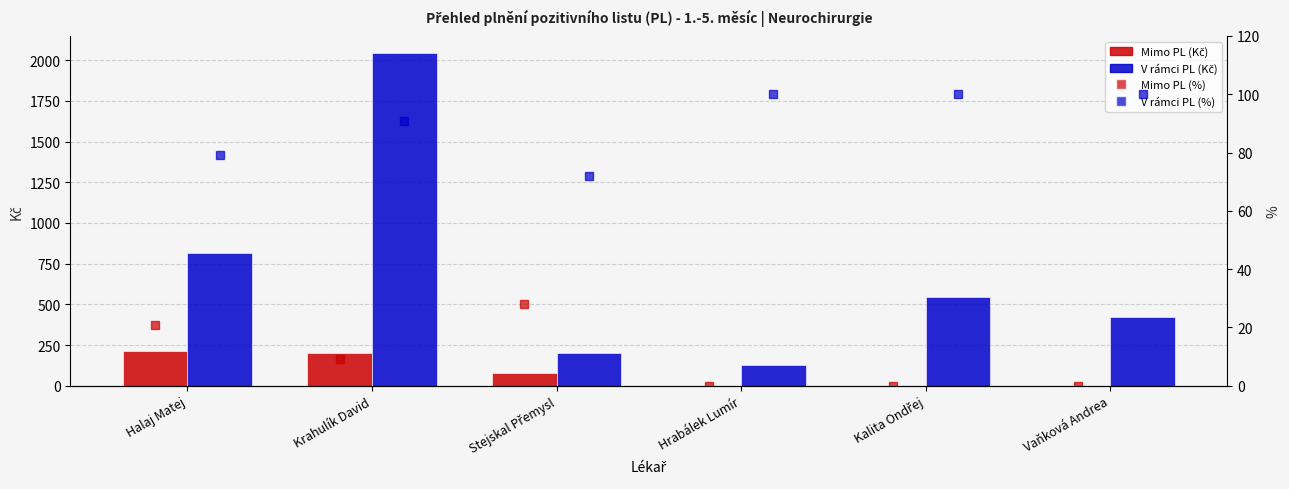

What is the difference between the highest and lowest values at Krahulík David?

2037.0